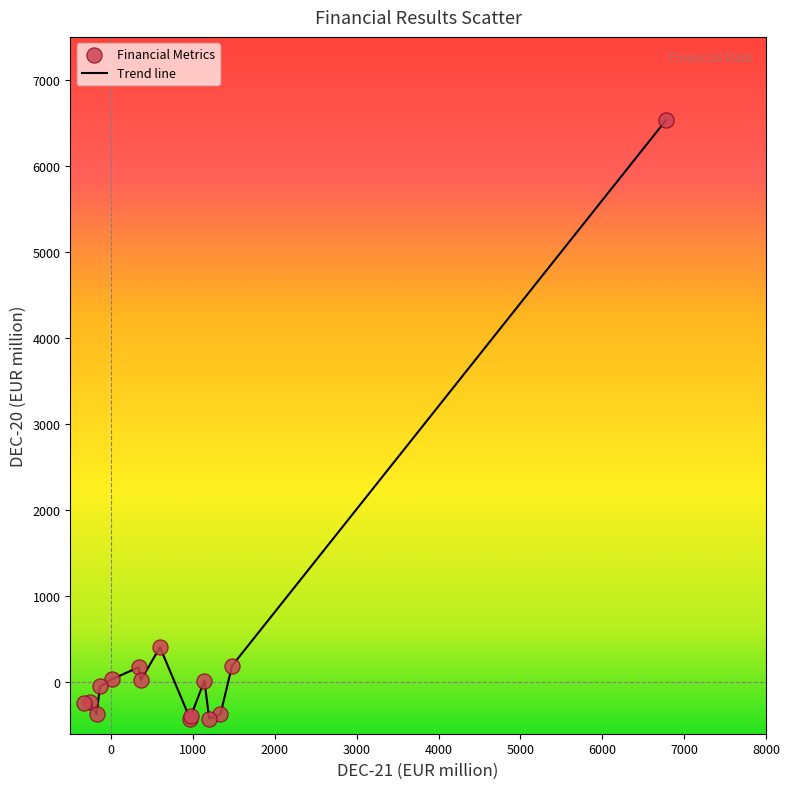

What is the minimum value shown in the chart?

-427